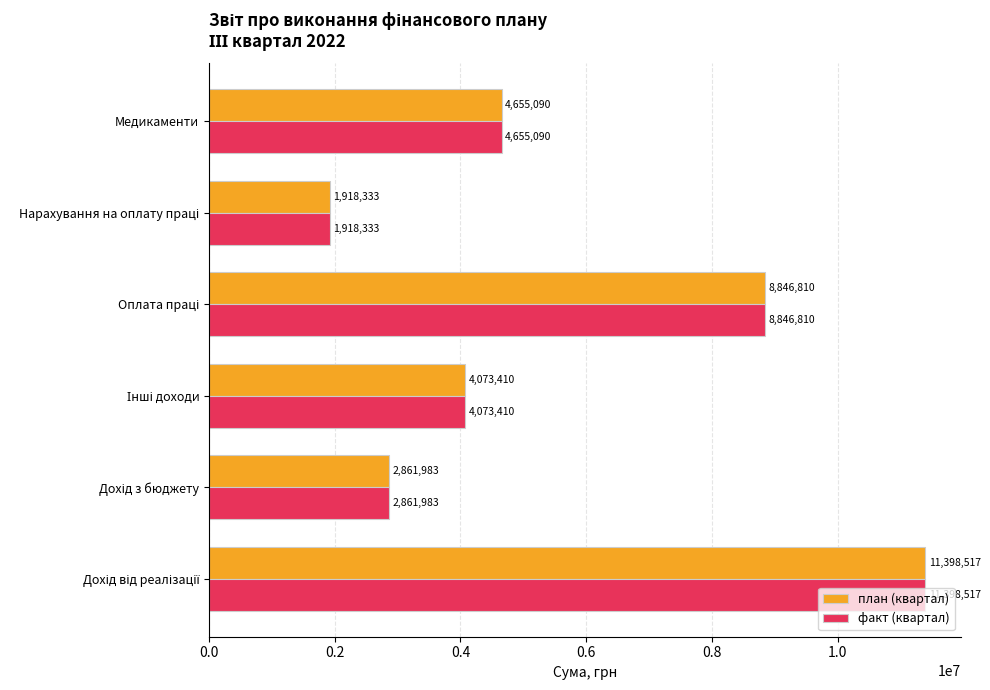

What is the difference between the second highest and second lowest values in the план (квартал) series?

5984826.7